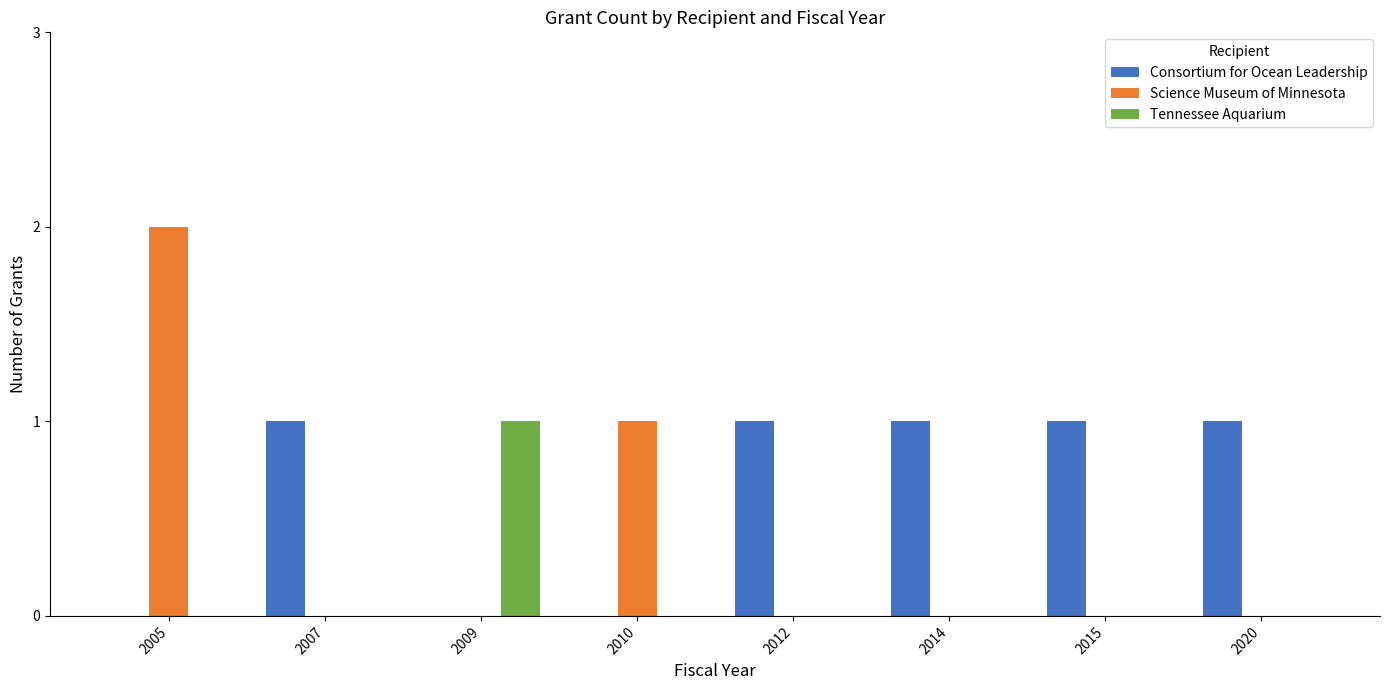

Reading right to left, what are all the values shown in this chart?

Consortium for Ocean Leadership: 1	1	1	1	0	0	1	0
Science Museum of Minnesota: 0	0	0	0	1	0	0	2
Tennessee Aquarium: 0	0	0	0	0	1	0	0